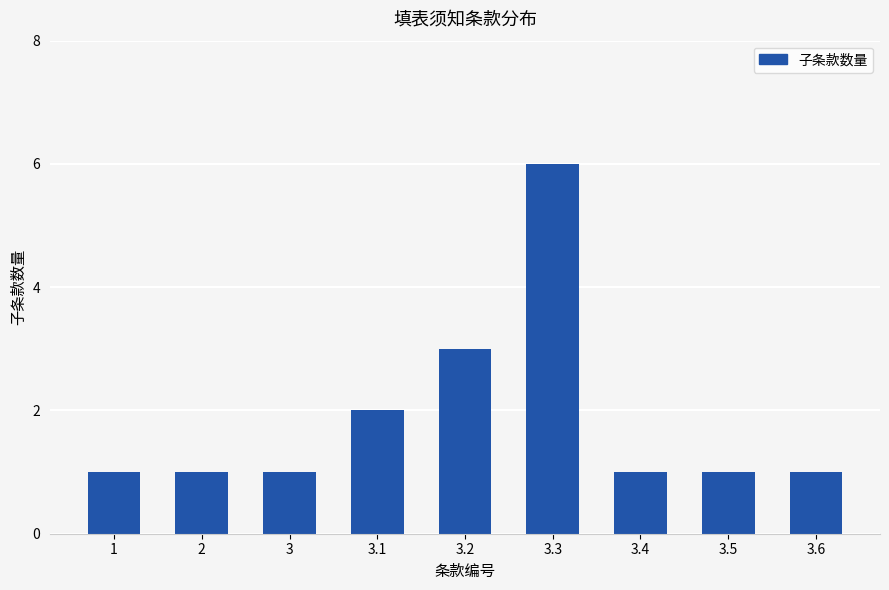

What is the sum of all values?

17